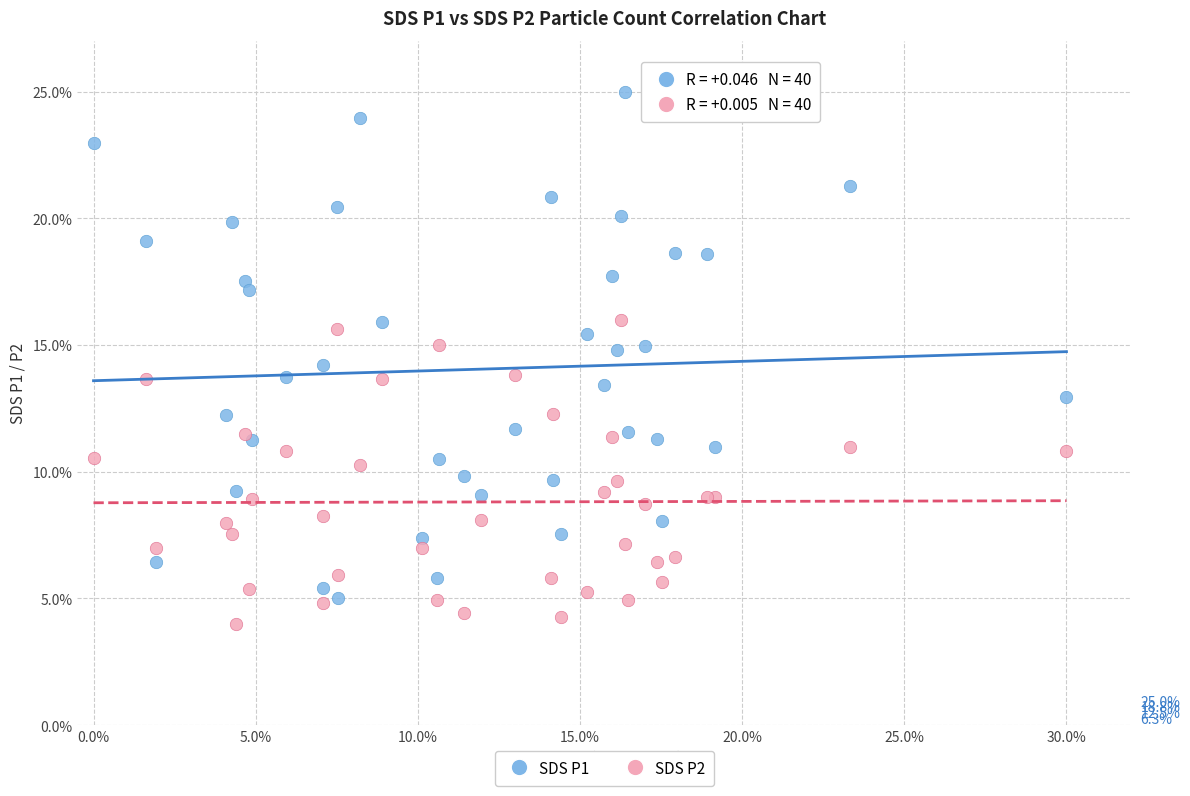

Which series has the widest spread of Y values?

SDS P1